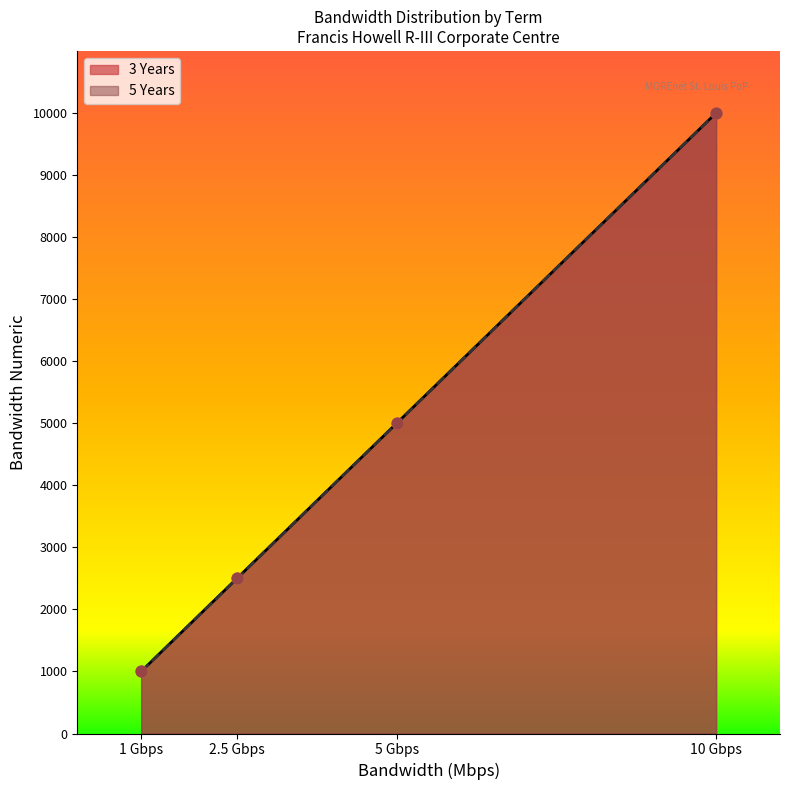

What are all the series names shown in the legend?

3 Years, 5 Years